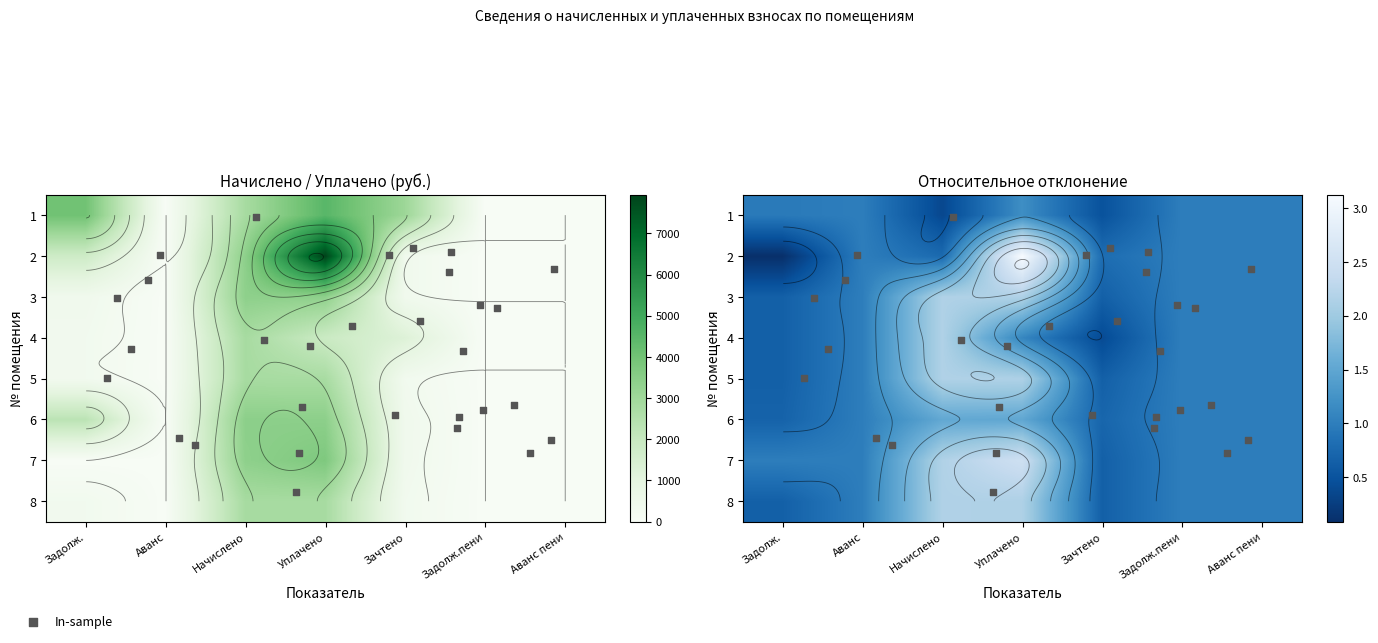

Reading right to left, transcribe all the data shown in this chart.

1: Аванс пени=0.0	Задолж.пени=0.0	Зачтено=3059.5	Уплачено=4500.0	Начислено=2815.9	Аванс=0.0	Задолж.=4020.8
2: Аванс пени=0.0	Задолж.пени=0.0	Зачтено=378.0	Уплачено=7937.8	Начислено=3402.2	Аванс=0.0	Задолж.=1756.0
3: Аванс пени=0.0	Задолж.пени=0.0	Зачтено=376.1	Уплачено=3370.0	Начислено=3384.4	Аванс=0.0	Задолж.=376.1
4: Аванс пени=0.0	Задолж.пени=0.0	Зачтено=1247.6	Уплачено=1859.3	Начислено=2807.0	Аванс=0.0	Задолж.=311.9
5: Аванс пени=0.0	Задолж.пени=0.0	Зачтено=310.9	Уплачено=2786.2	Начислено=2798.2	Аванс=0.0	Задолж.=310.9
6: Аванс пени=0.0	Задолж.пени=0.0	Зачтено=383.4	Уплачено=3419.7	Начислено=3437.7	Аванс=0.0	Задолж.=2288.9
7: Аванс пени=0.0	Задолж.пени=0.0	Зачтено=376.1	Уплачено=3731.5	Начислено=3384.4	Аванс=0.0	Задолж.=0.0
8: Аванс пени=0.0	Задолж.пени=0.0	Зачтено=312.9	Уплачено=2803.9	Начислено=2815.9	Аванс=0.0	Задолж.=312.9